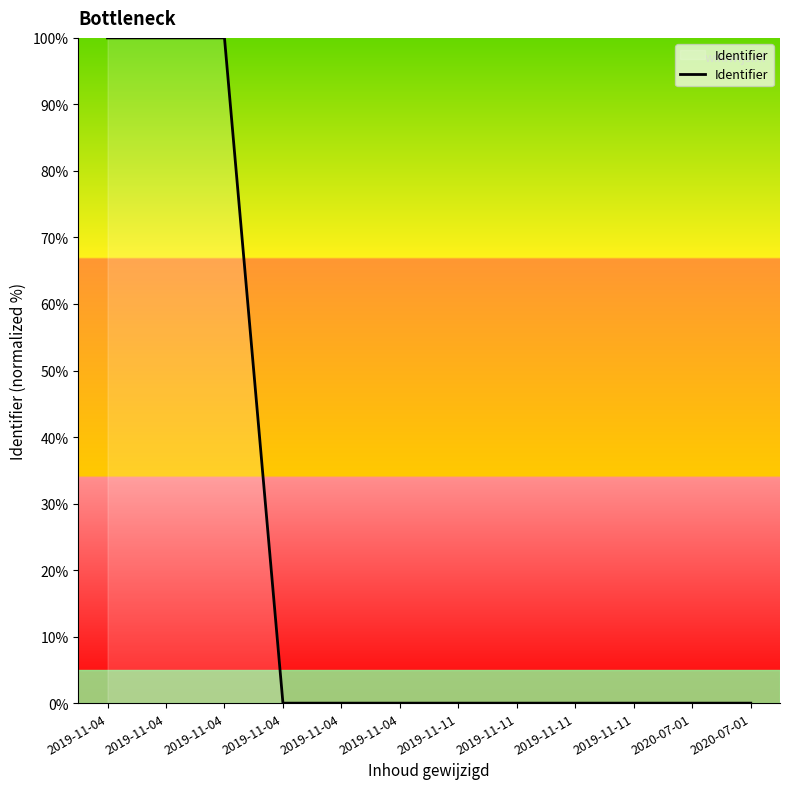

Reading right to left, extract all data points from this chart.

0.0	0.0	0.0	0.0	0.0	0.0	0.0	0.0	0.0	100.0	100.0	100.0